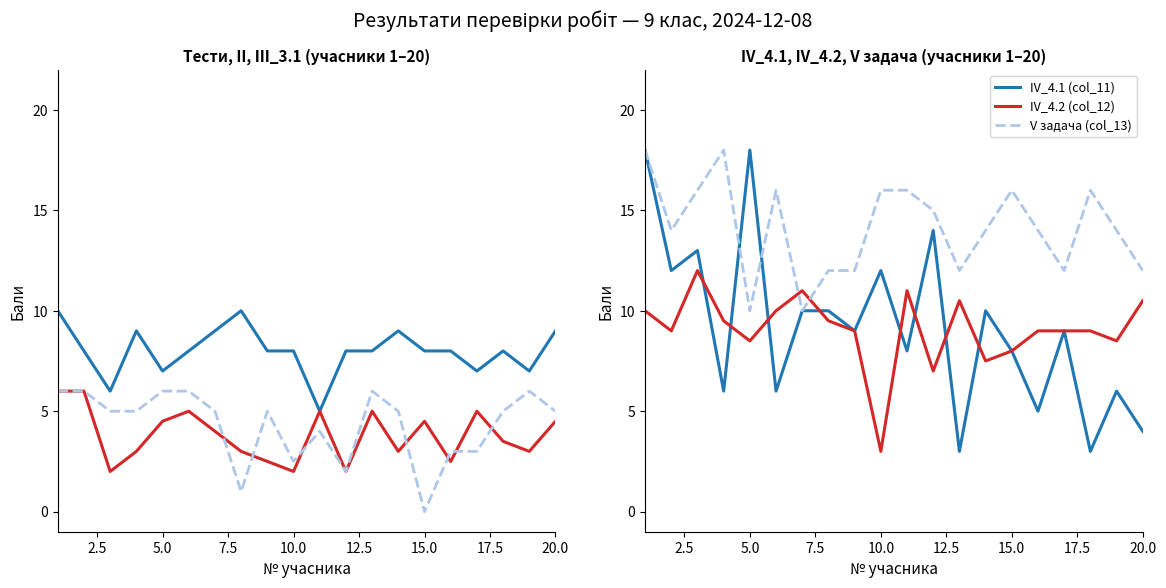

At which label does IV_4.2 (col_12) reach its minimum?

10.0